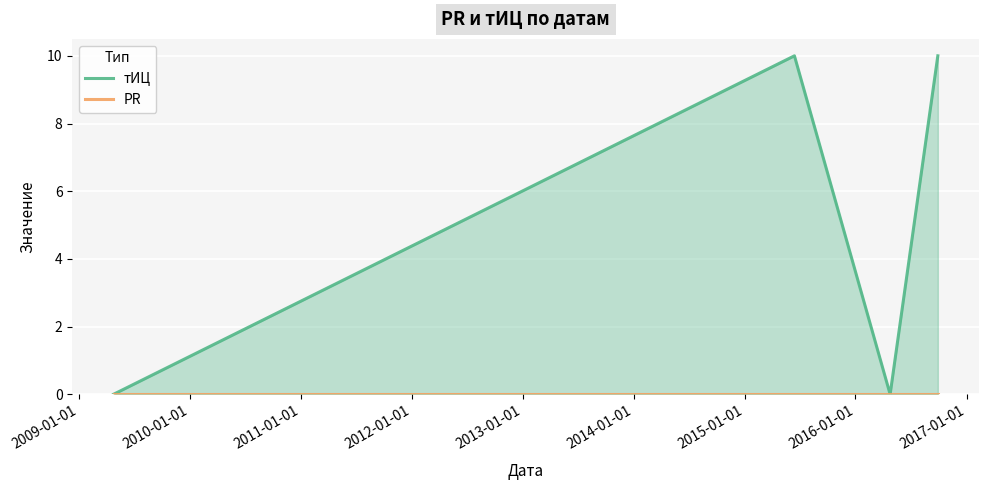

Is the value of PR at 2010-01-01 greater than the value of тИЦ at 2008-01-01?

No